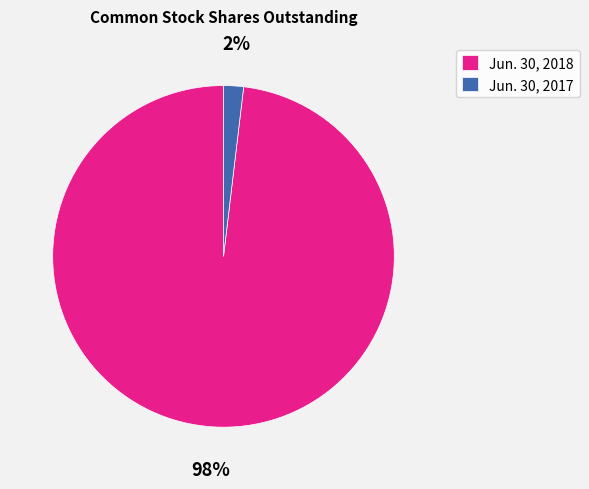

What is the majority slice?

Jun. 30, 2018